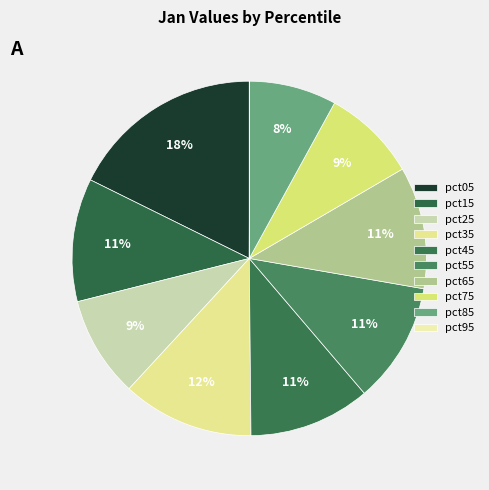

Which has a higher value, pct95 or pct45?

pct45